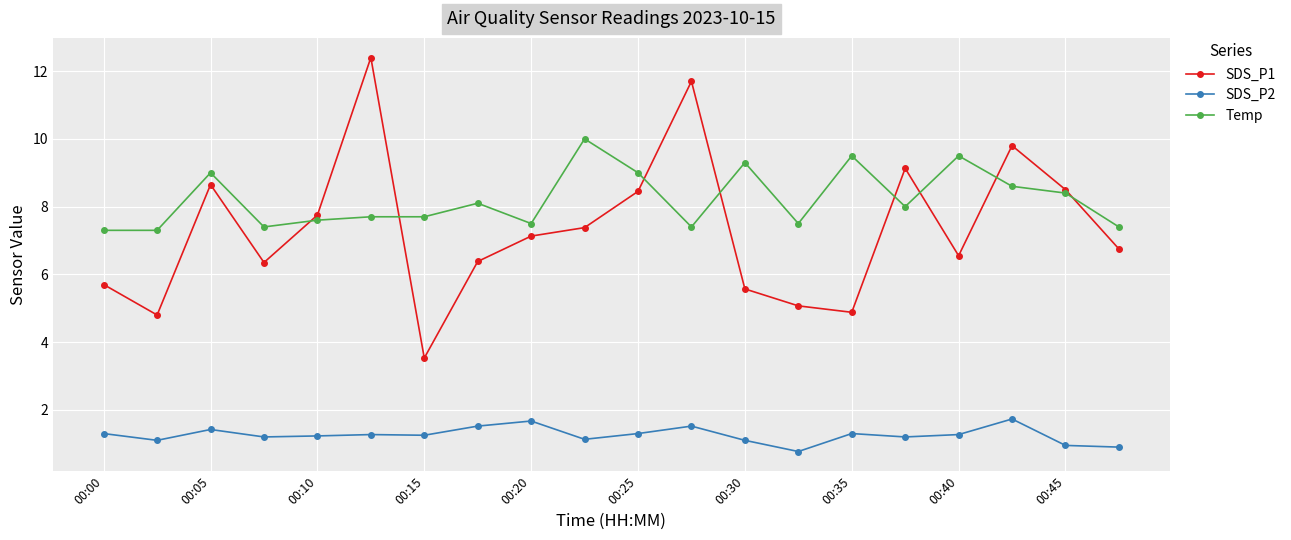

What is the value of the Temp point at the 4th from the left?

7.4